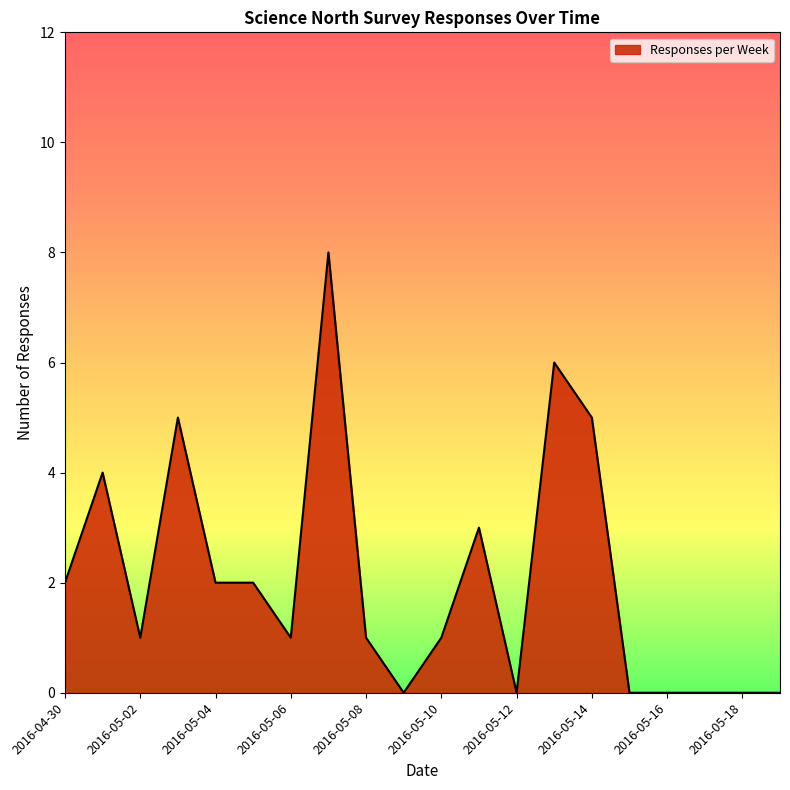

What is the greatest value displayed?

8